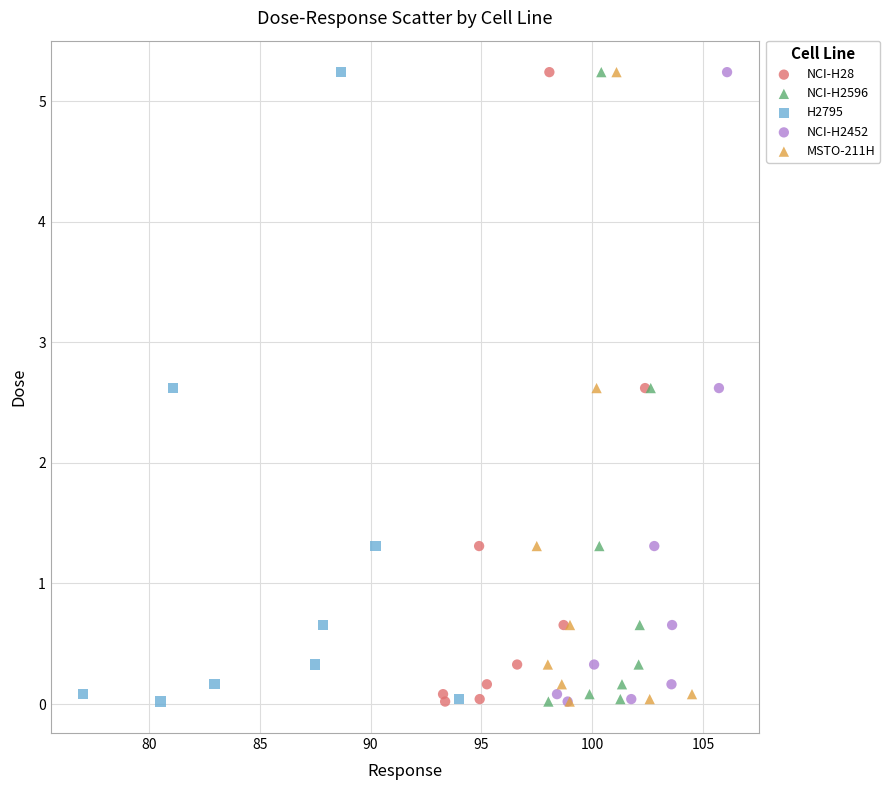

What are all the series names shown in the legend?

NCI-H28, NCI-H2596, H2795, NCI-H2452, MSTO-211H